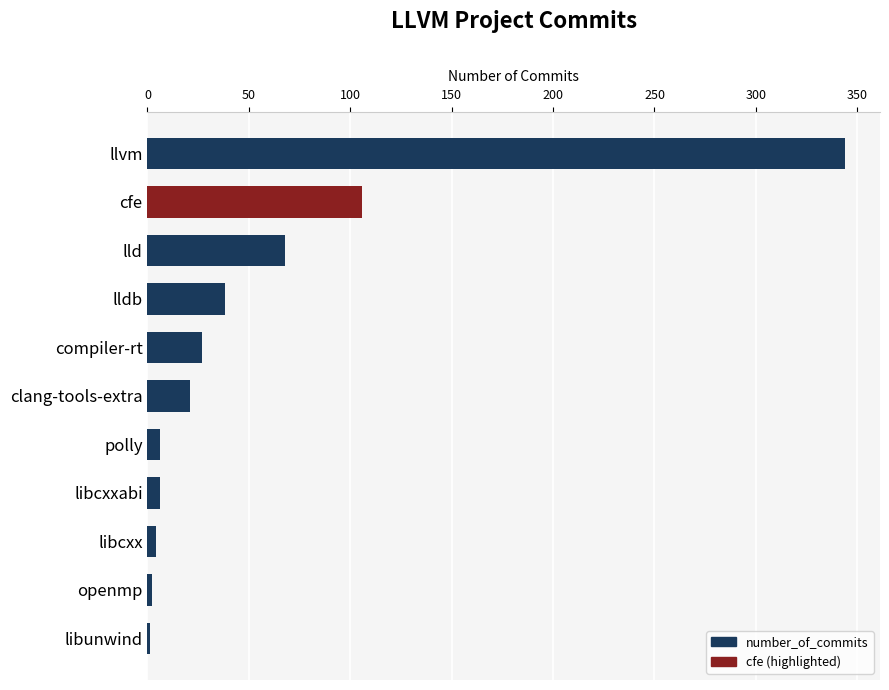

What is the sum of all values?

623